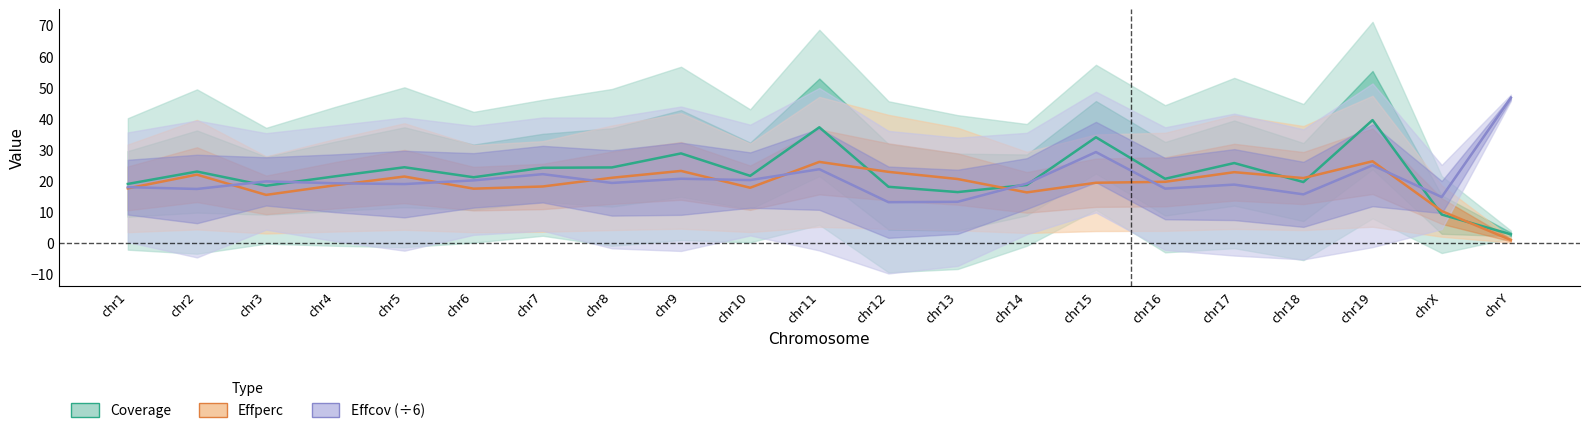

At how many categories does at least one series exceed 46?

1